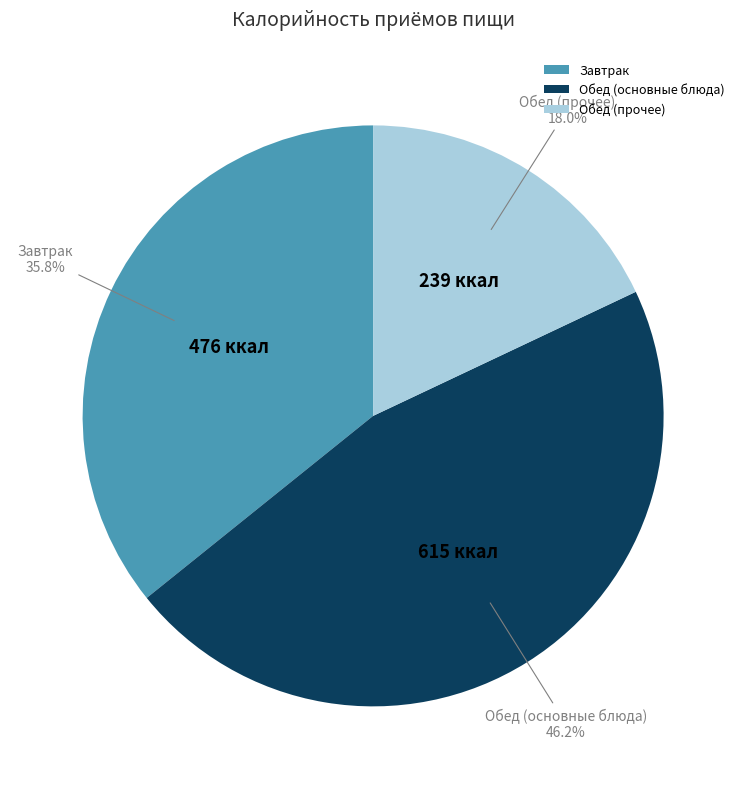

Is there any slice that represents more than half of the pie?

No